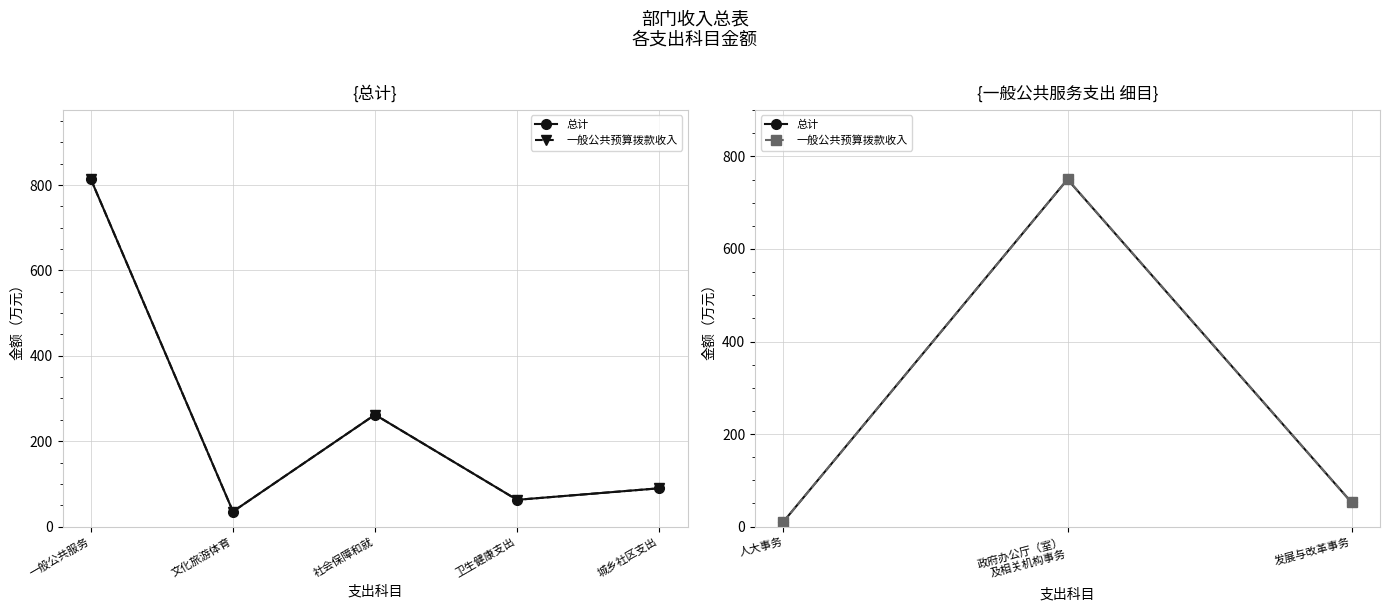

What is the value of the 总计 point at the 1st from the left?

10.7